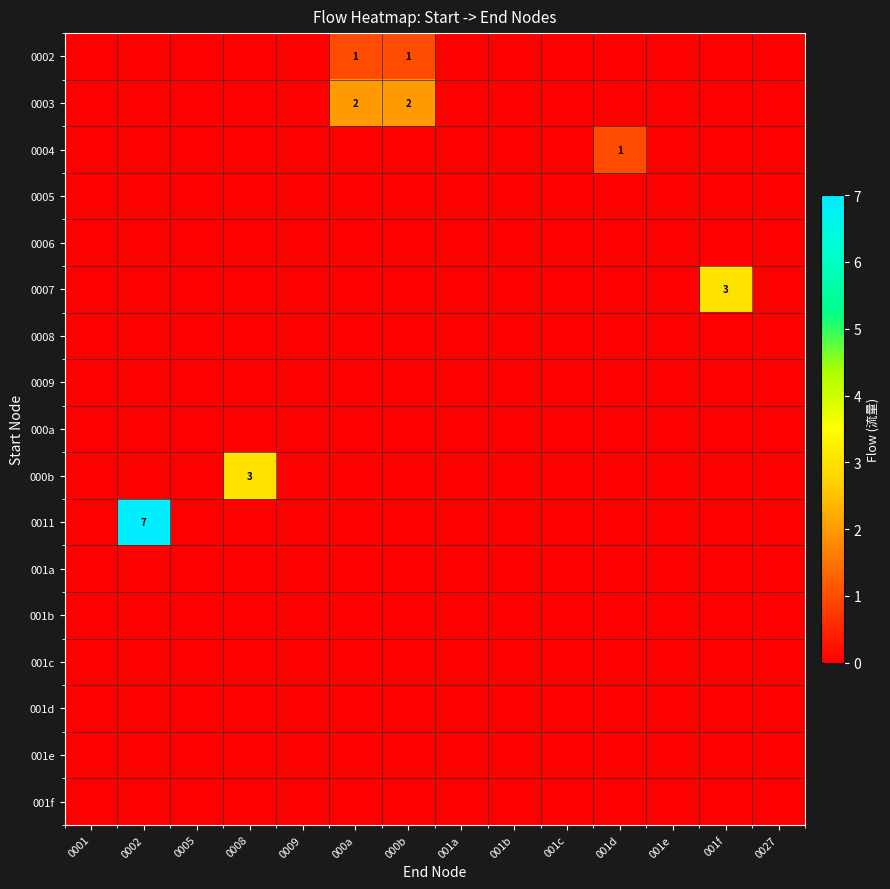

Which series changed the most between 000a and 001f?

row_5